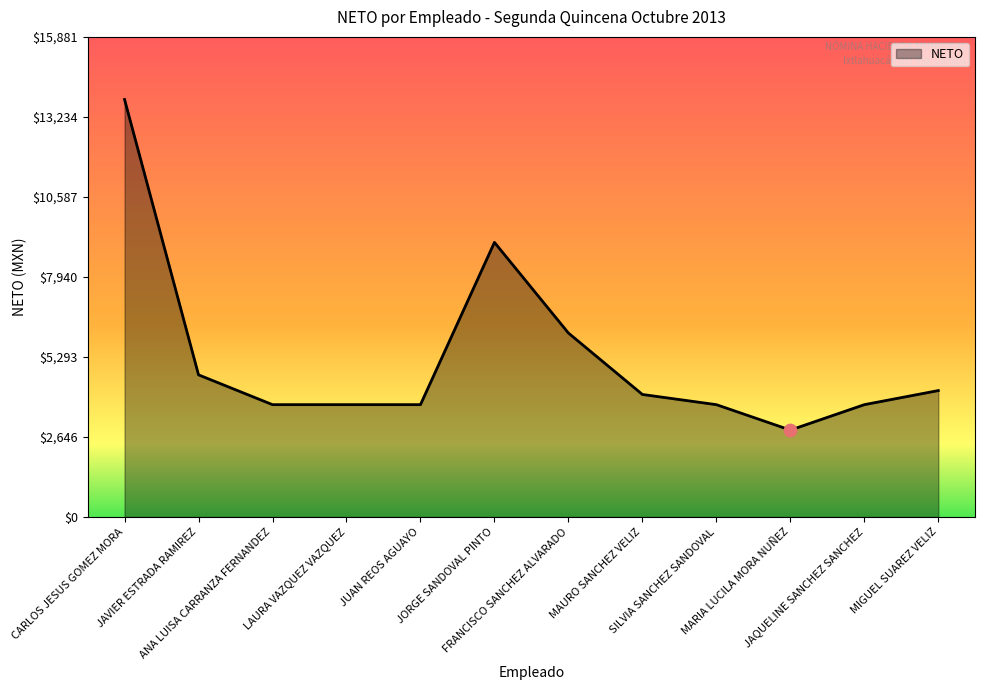

Which has a higher value, JAVIER ESTRADA RAMIREZ or JORGE SANDOVAL PINTO?

JORGE SANDOVAL PINTO